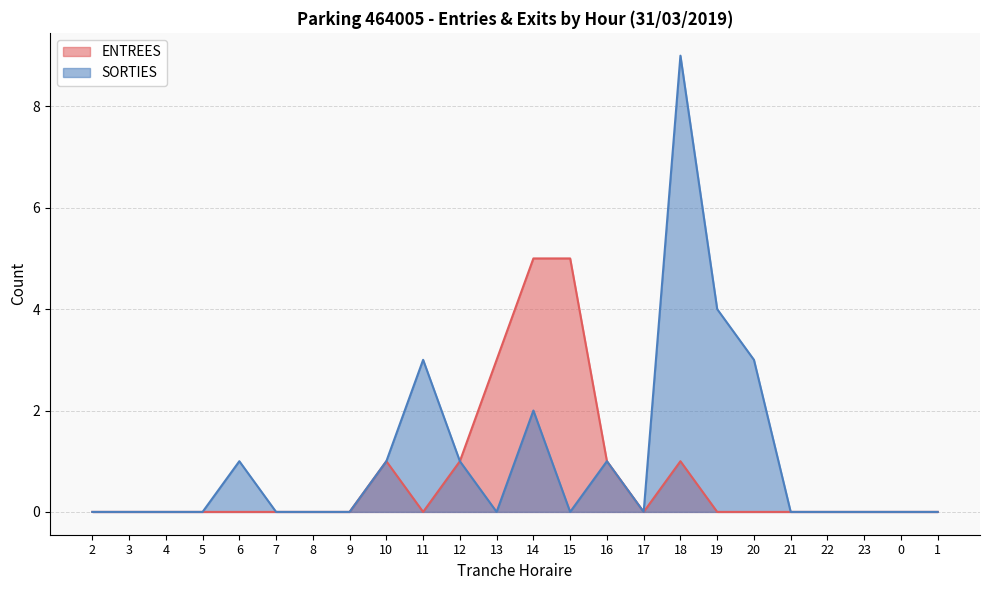

What is the average value of the SORTIES series?

1